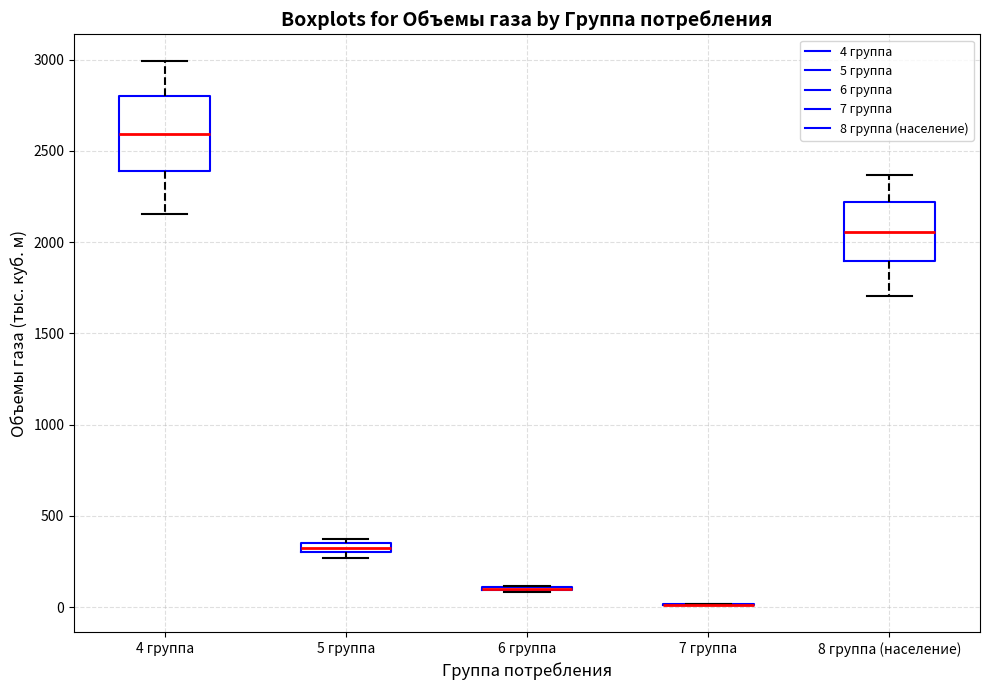

Comparing the boxes themselves (not the whiskers), which one is the tallest?

4 группа